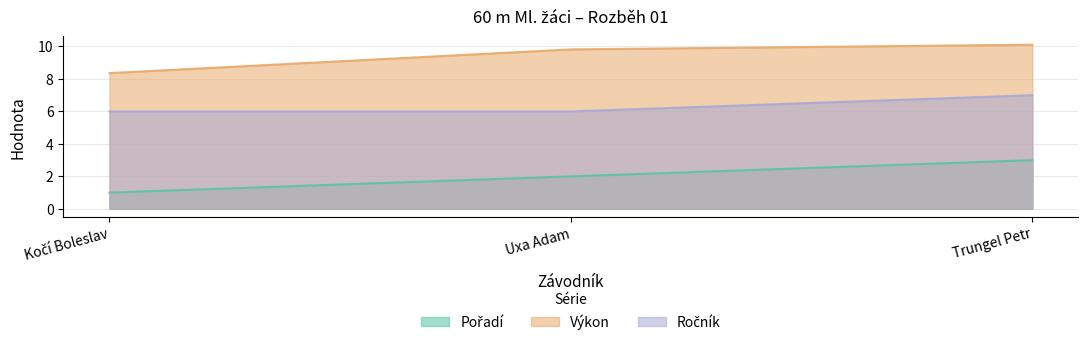

What is the sum of the Výkon values at Kočí Boleslav and Trungel Petr?

18.5